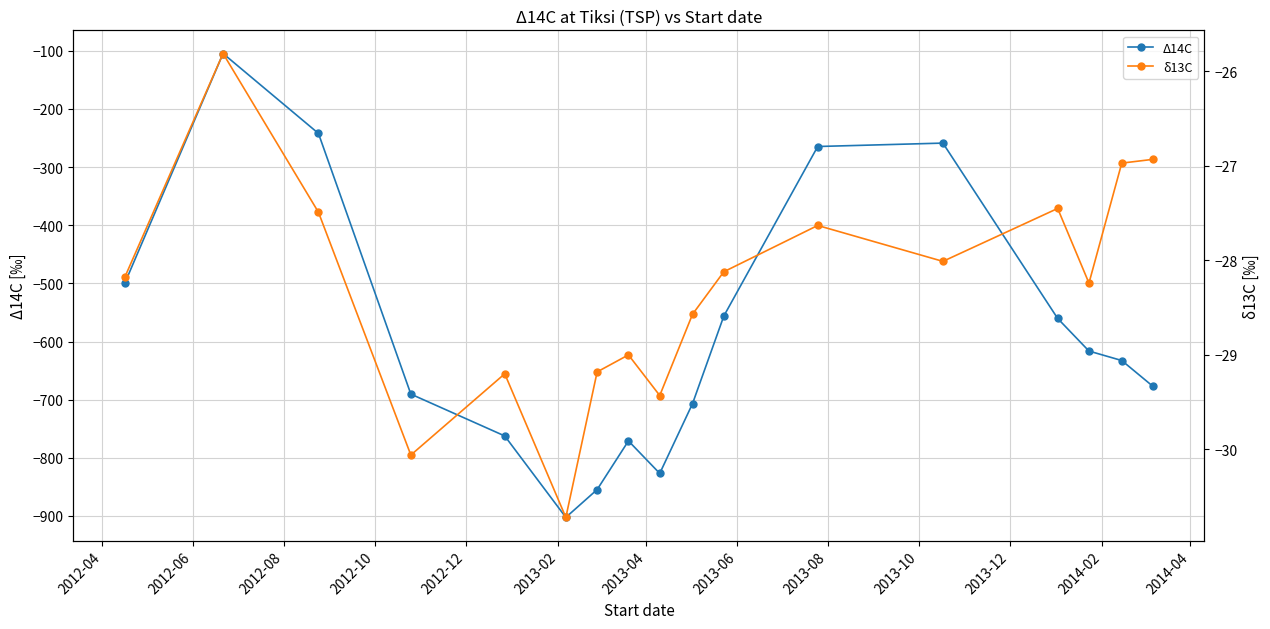

What is the maximum value for Δ14C?

-104.7